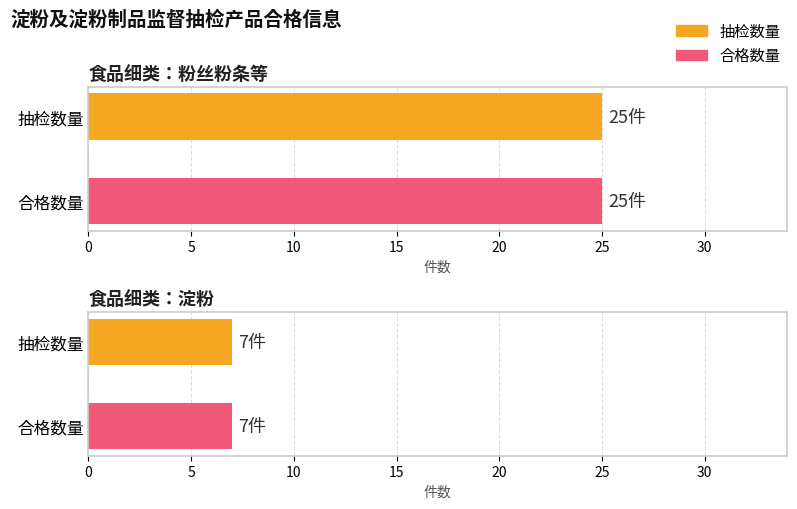

Are the bars grouped side by side (vs. stacked)?

Yes